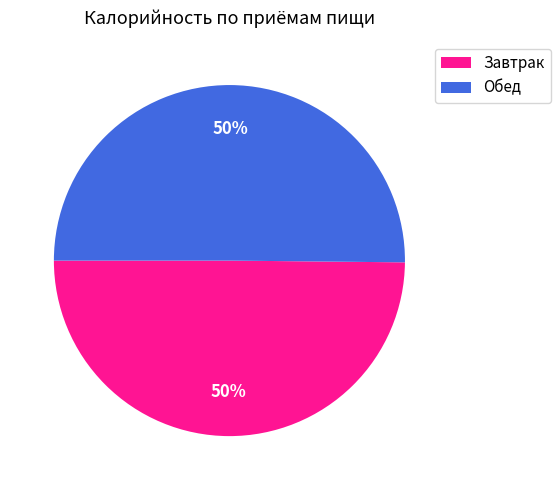

The Завтрак slice represents 55% of the pie. True or false?

False